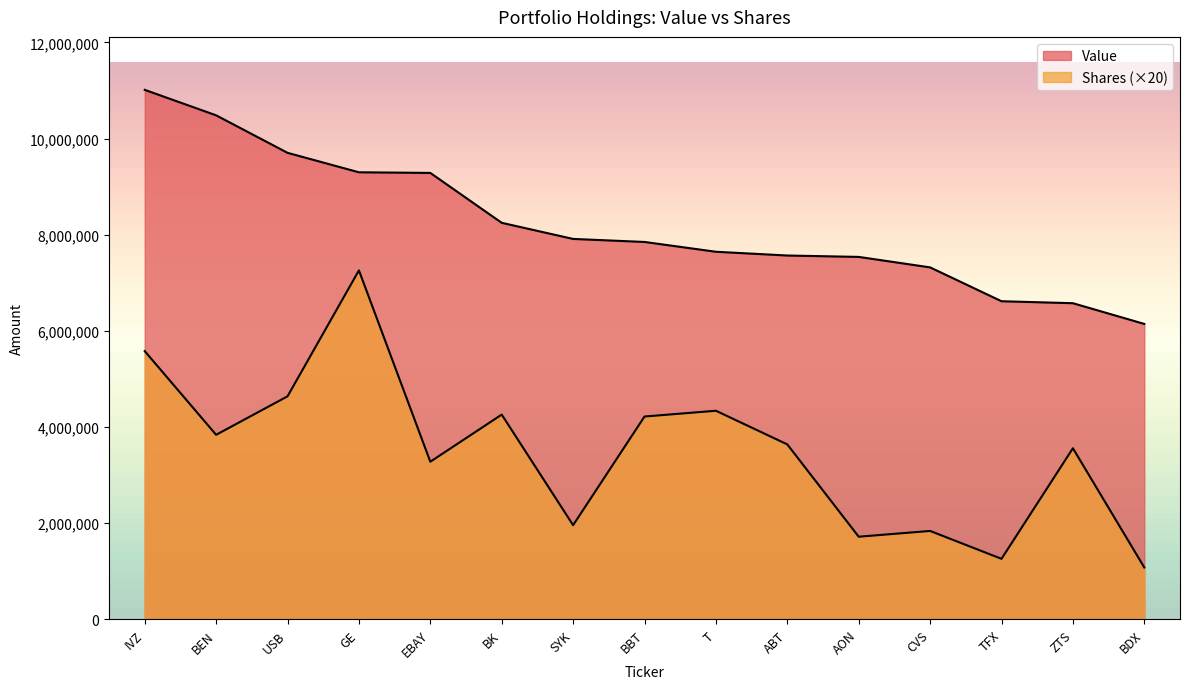

Reading right to left, what are all the values shown in this chart?

Value: BDX=6146000	ZTS=6577000	TFX=6618000	CVS=7322000	AON=7540000	ABT=7569000	T=7647000	BBT=7851000	SYK=7914000	BK=8249000	EBAY=9287000	GE=9300000	USB=9705000	BEN=10485000	IVZ=11015000
Shares or principal amount: BDX=1080000	ZTS=3560000	TFX=1260000	CVS=1840000	AON=1720000	ABT=3640000	T=4340000	BBT=4220000	SYK=1960000	BK=4260000	EBAY=3280000	GE=7260000	USB=4640000	BEN=3840000	IVZ=5580000